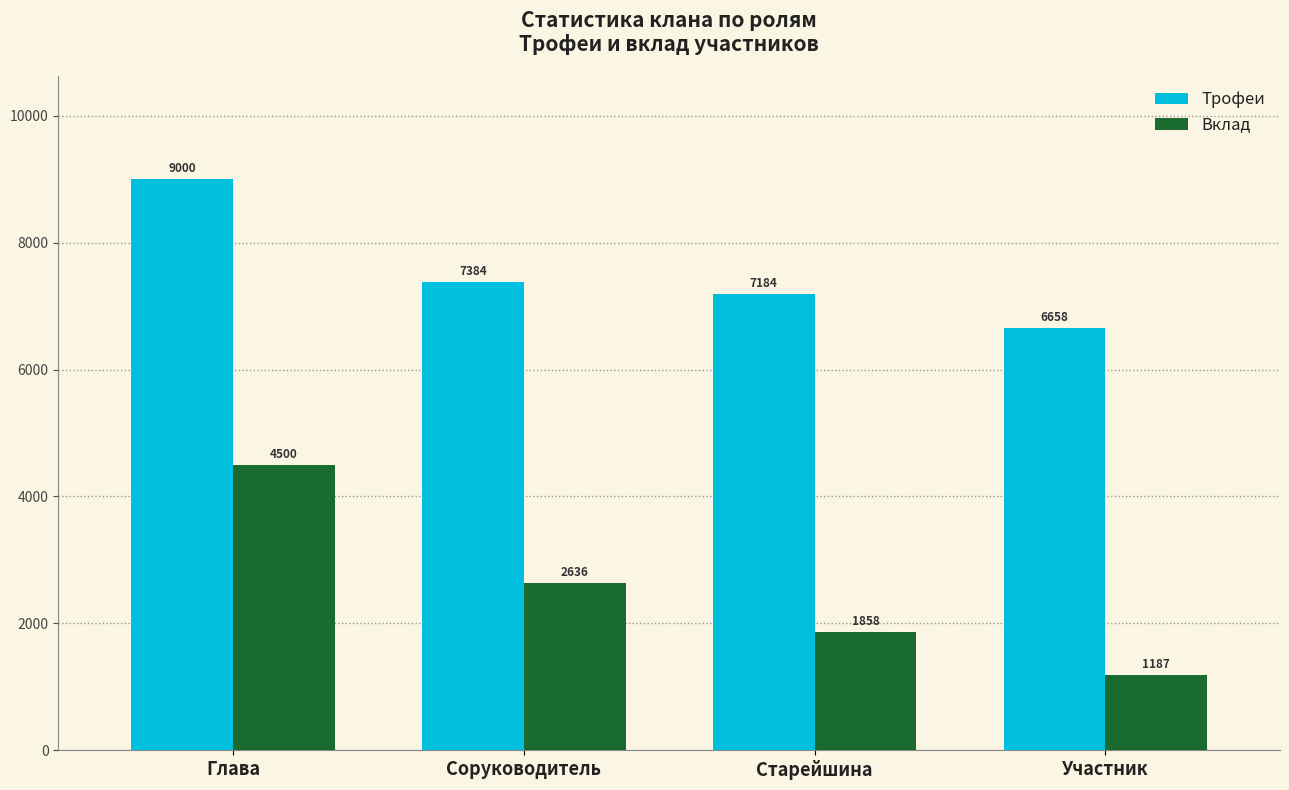

What is the minimum value for Вклад?

1187